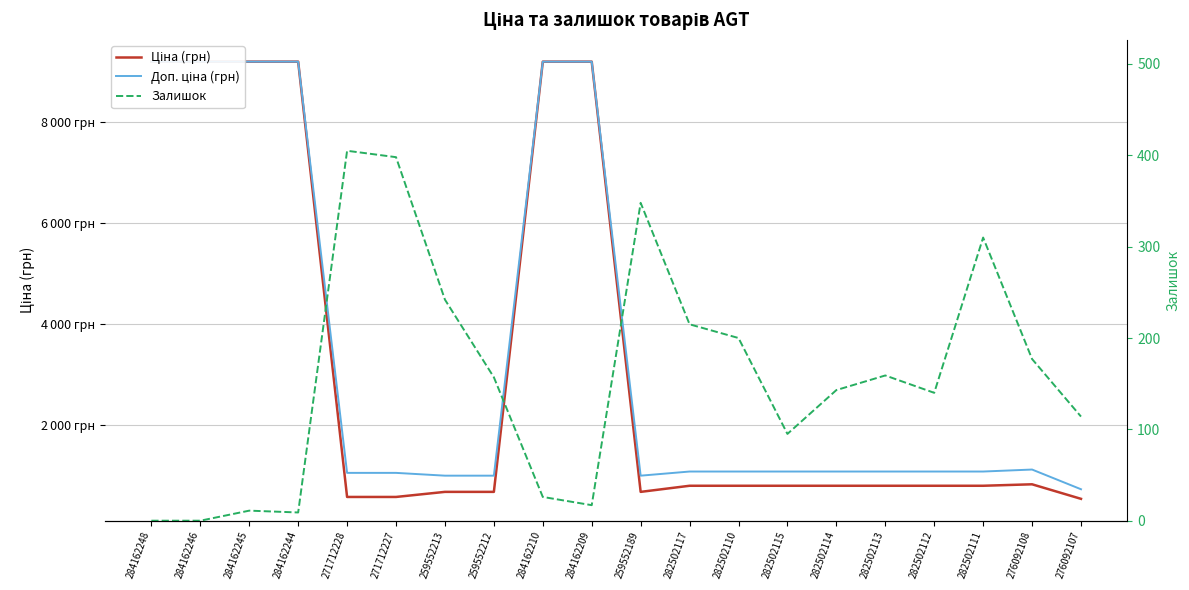

Which series has the largest range (max minus min)?

Ціна (грн)